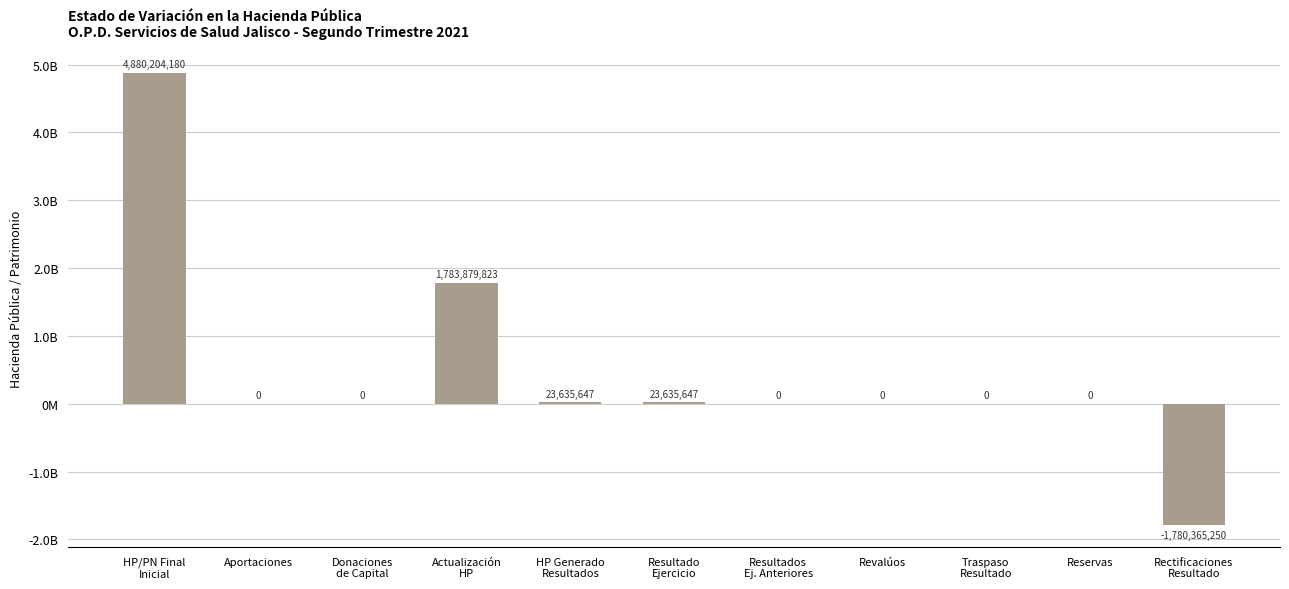

What is the label of the 5th bar from the right?

Resultados
Ej. Anteriores